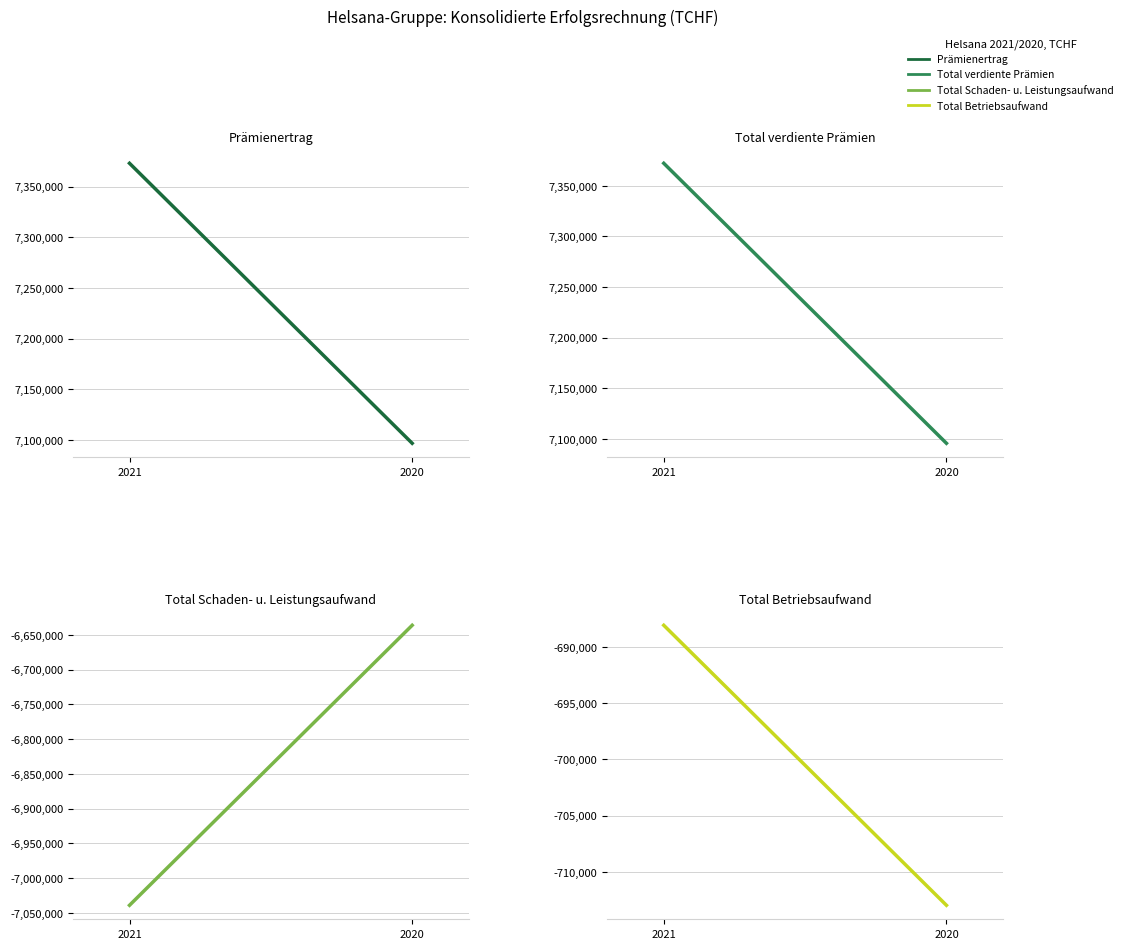

What is the average value of the Prämienertrag series?

7234794